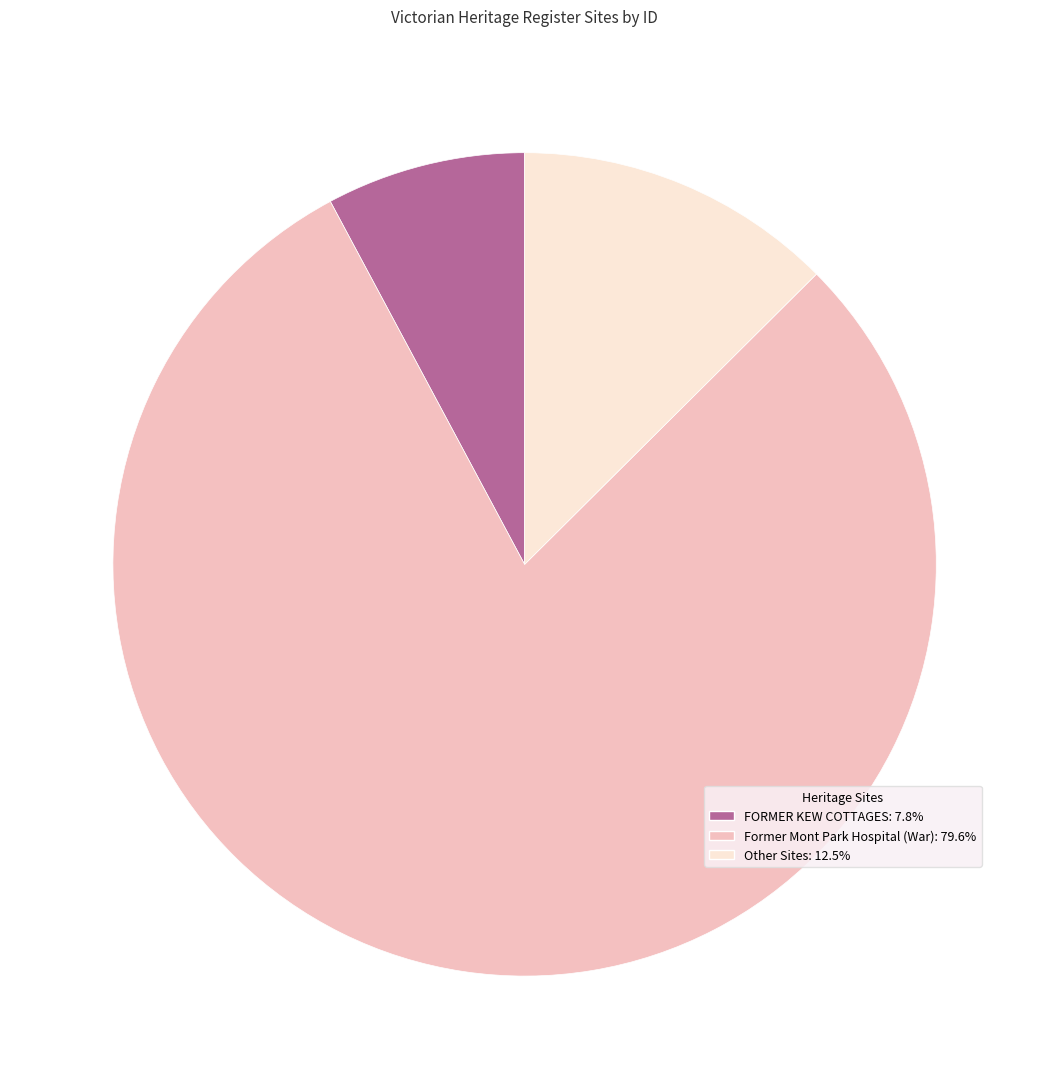

Is there a majority slice in this chart?

Yes